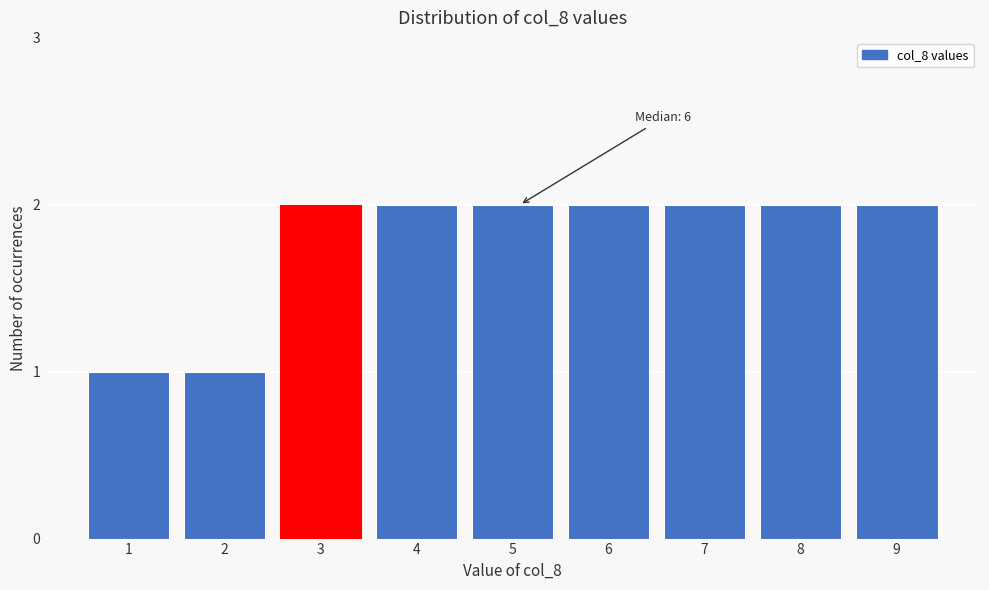

Reading left to right, what are all the values shown in this chart?

1=1	2=1	3=2	4=2	5=2	6=2	7=2	8=2	9=2